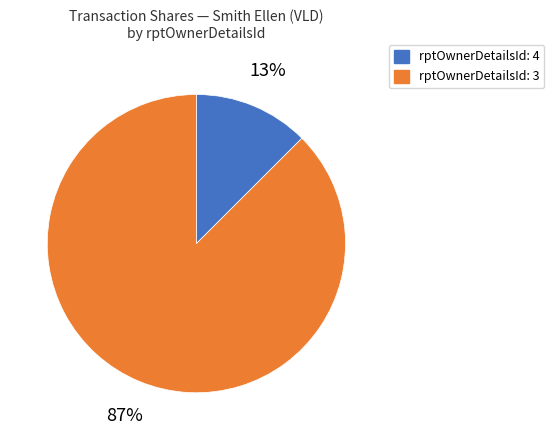

True or false: rptOwnerDetailsId: 4 accounts for 13% of the total.

True